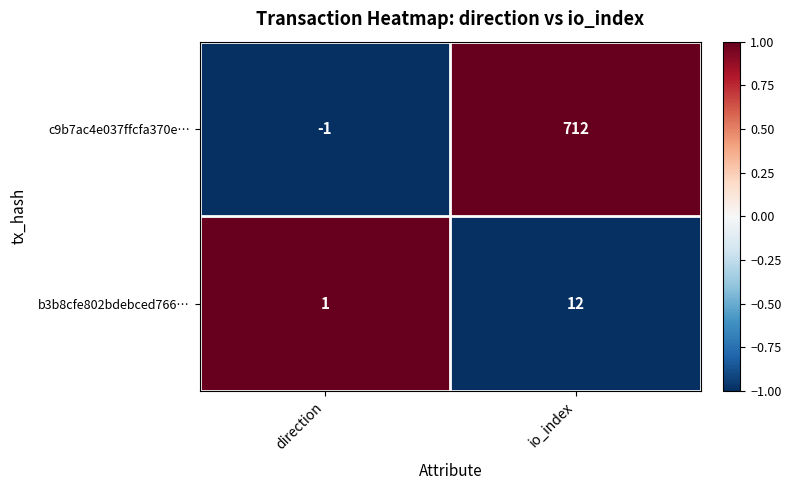

How many data points does each series have?

2